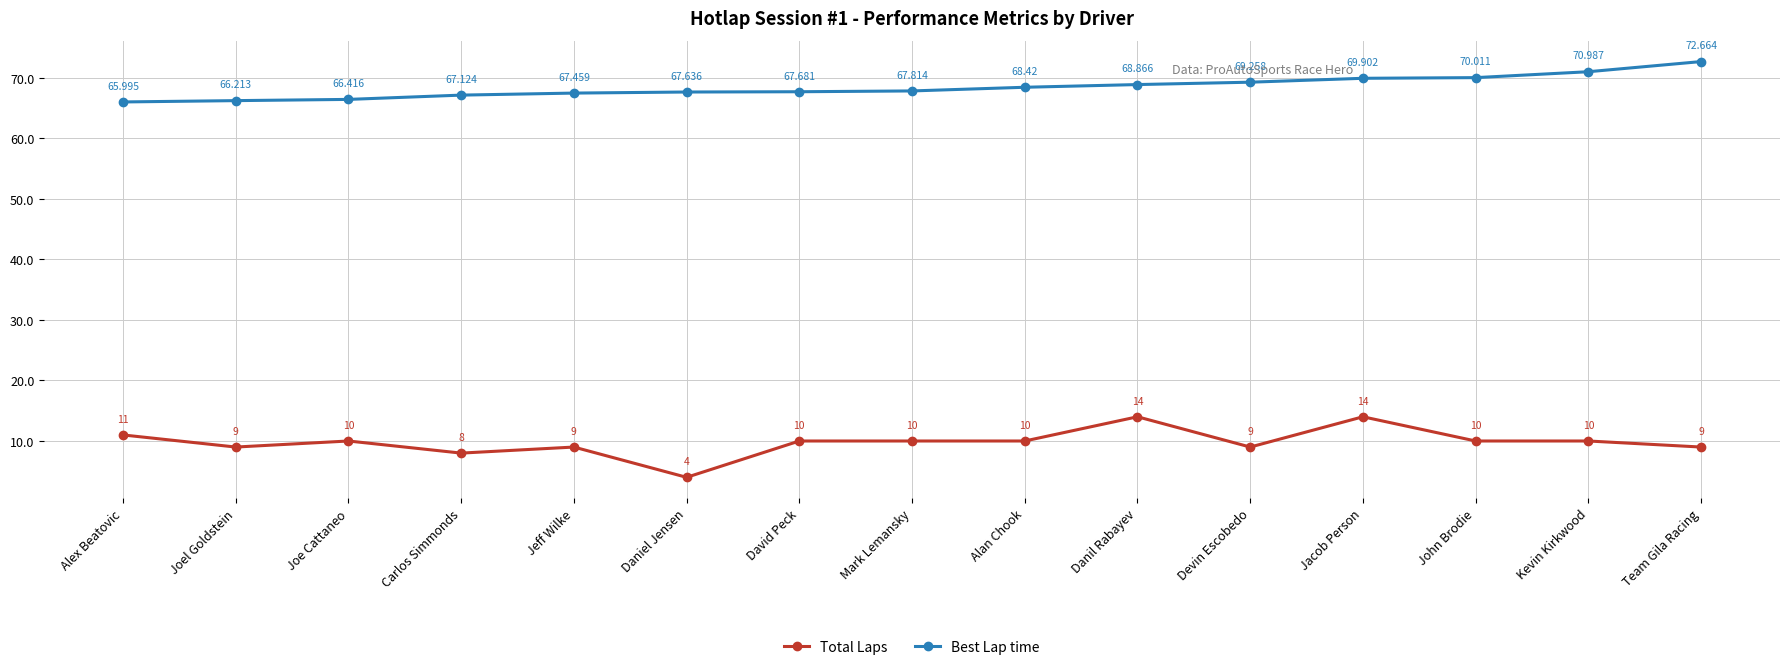

How many values in the Best Lap time series exceed 67?

12